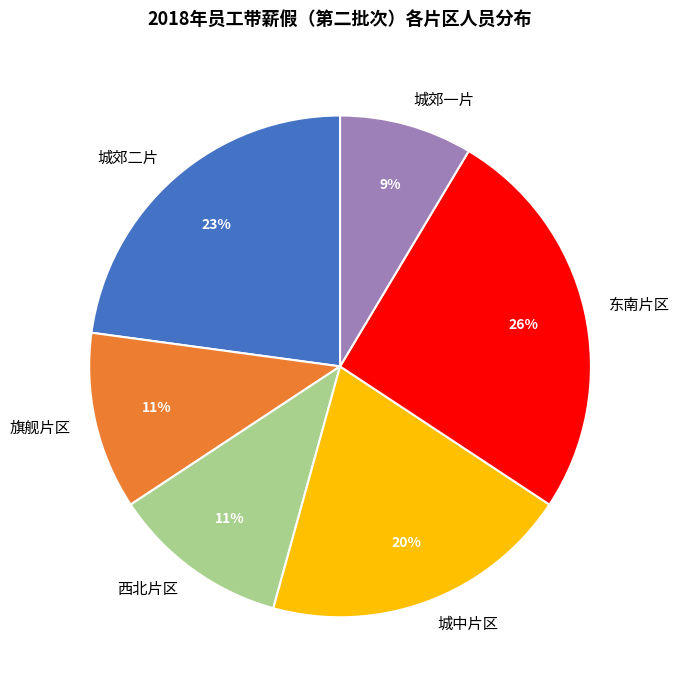

Does 城郊一片 account for over 50% of the chart?

No